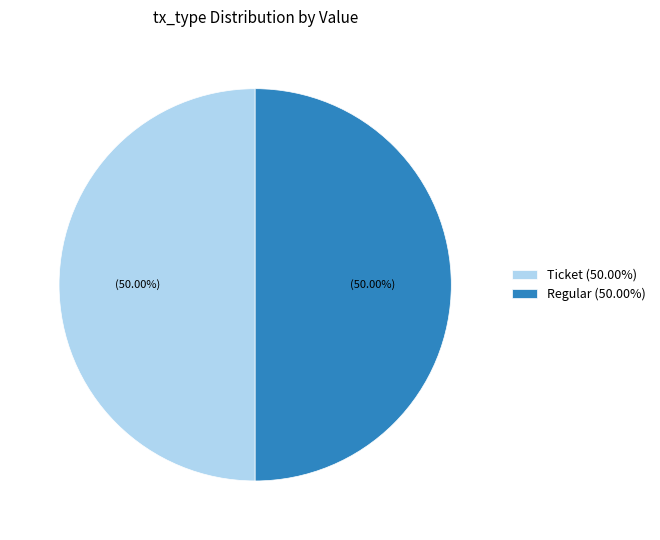

Is the sum of Ticket (50.00%) and Regular (50.00%) greater than half?

Yes